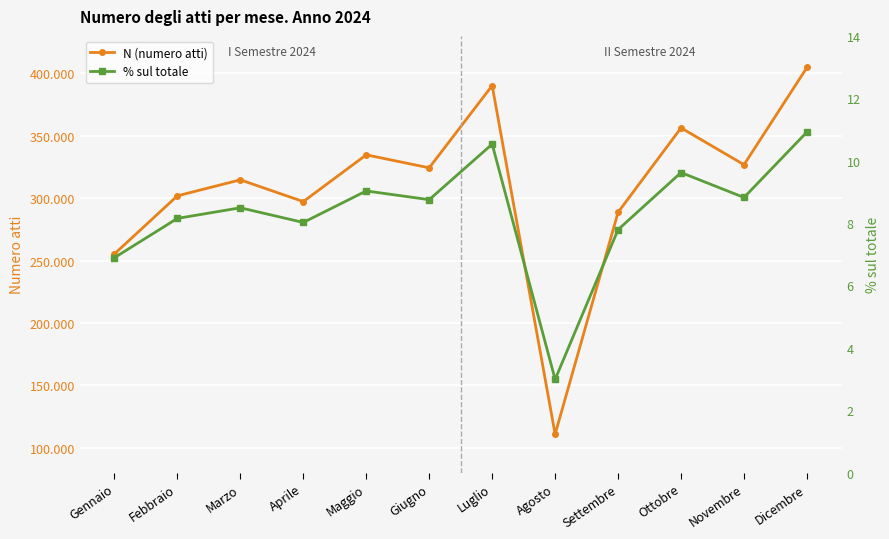

What is the label of the 10th point from the right?

Marzo